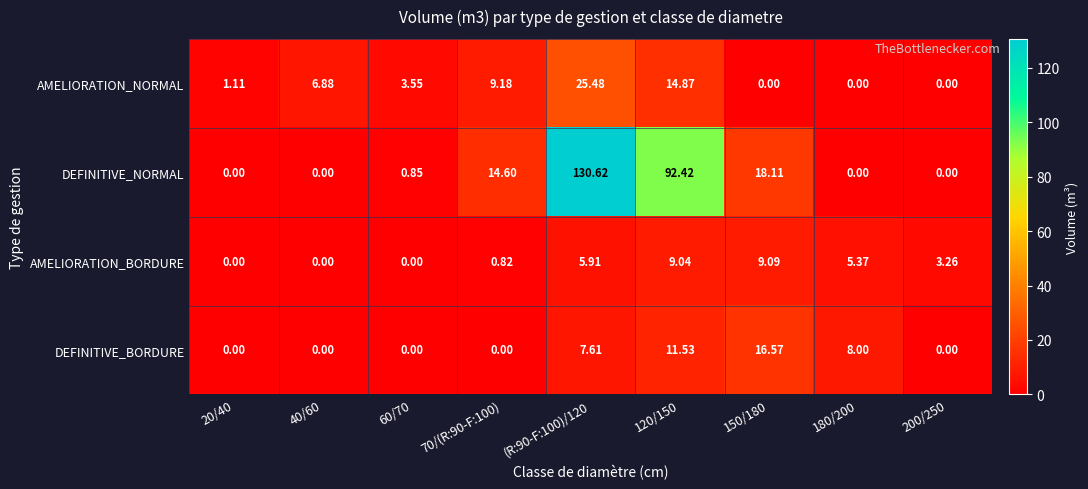

Rank the series at 70/(R:90-F:100) from lowest to highest value.

DEFINITIVE_BORDURE, AMELIORATION_BORDURE, AMELIORATION_NORMAL, DEFINITIVE_NORMAL